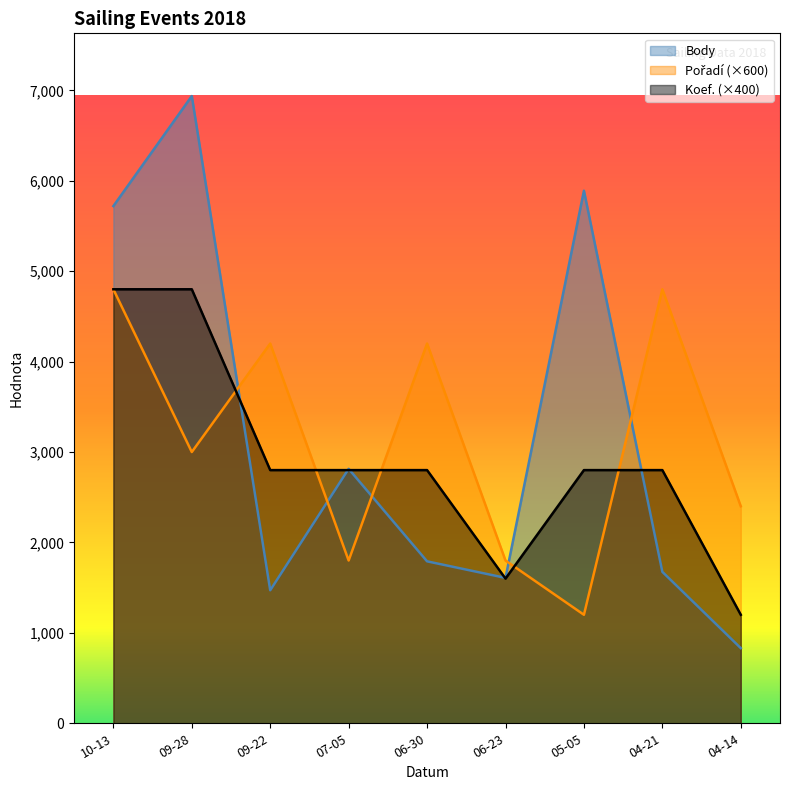

Which series has the widest spread of values?

Body